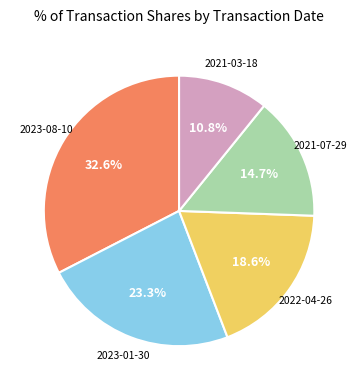

Which category has the smallest portion of the pie?

2021-03-18